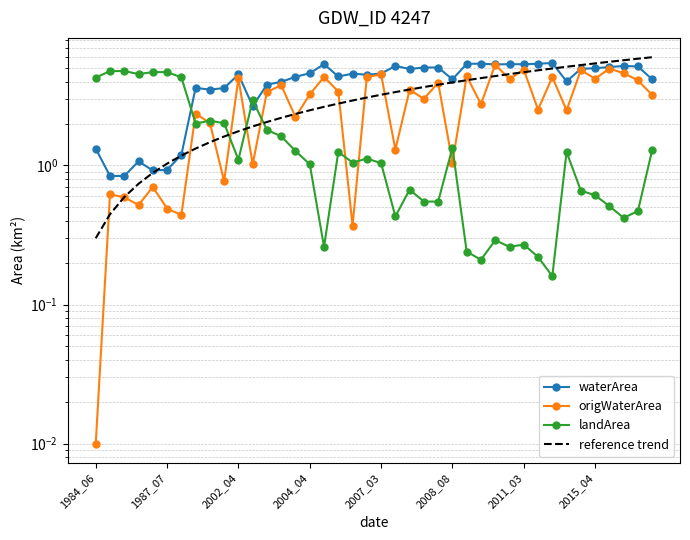

At how many categories does at least one series exceed 2?

40